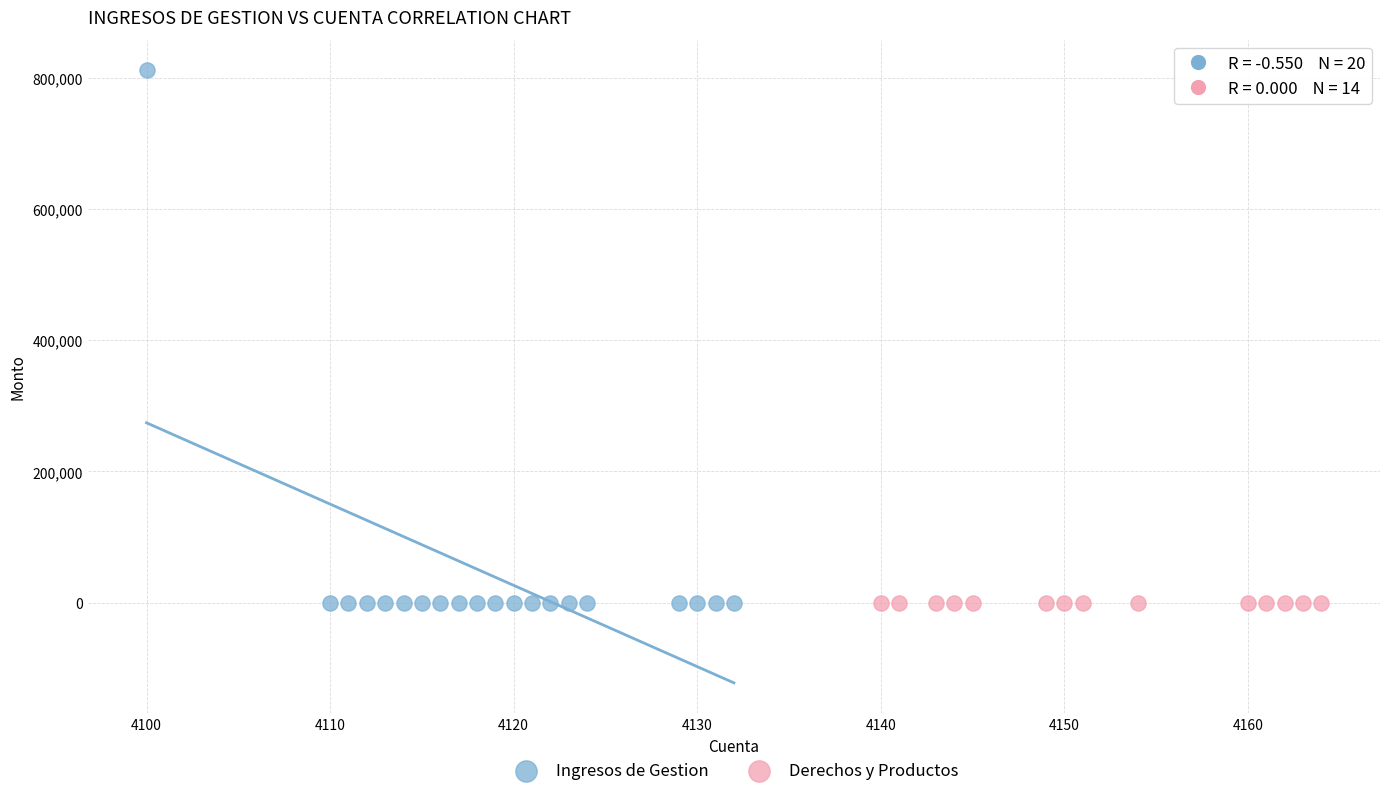

Which series contains the highest Y value?

Ingresos de Gestion